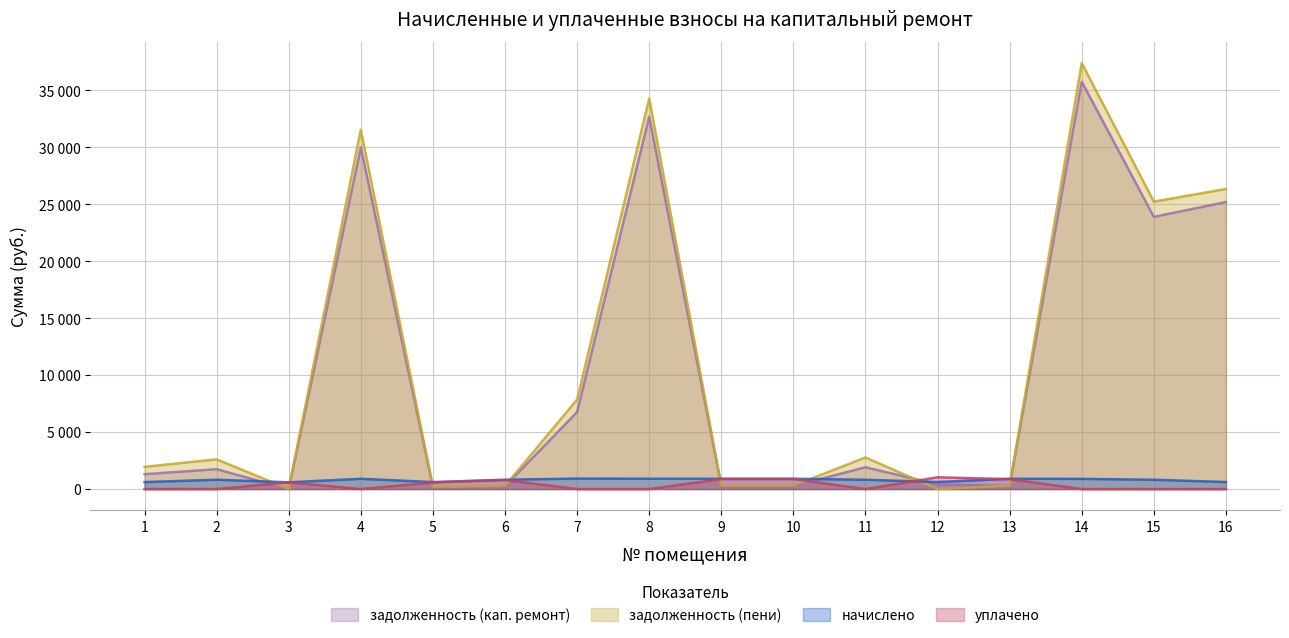

True or false: задолженность (пени) and начислено intersect in this chart.

True